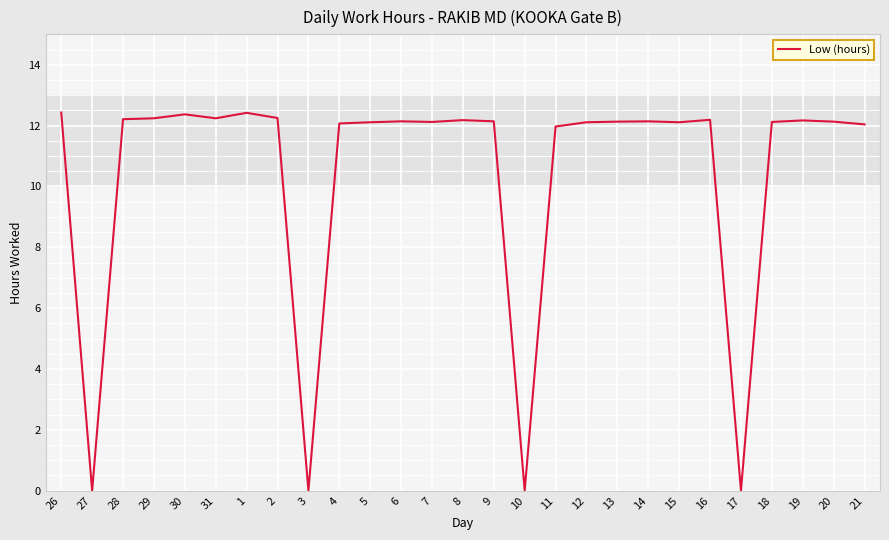

The value at 5 is 5.9. True or false?

False